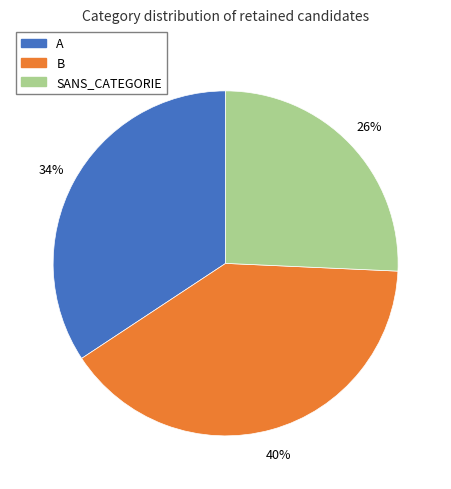

Which has a higher value, B or SANS_CATEGORIE?

B